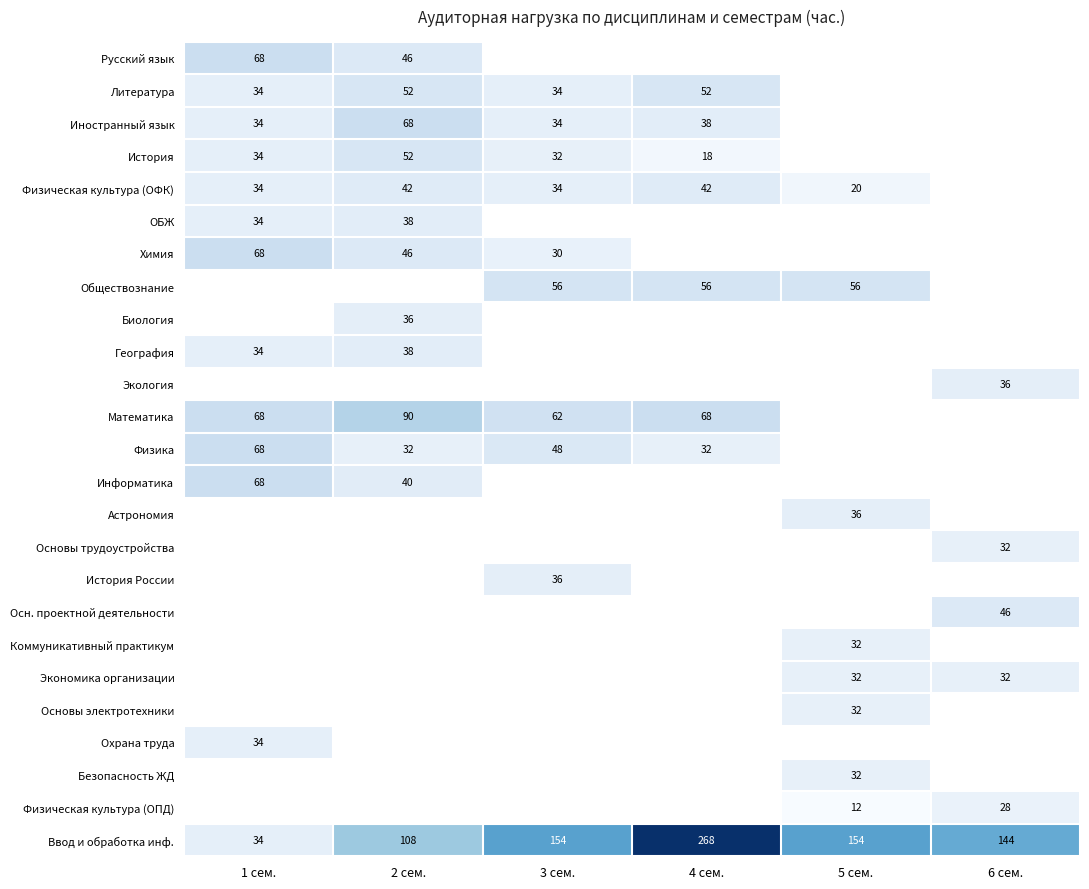

True or false: Иностранный язык has a value of 68 at 2 сем..

True